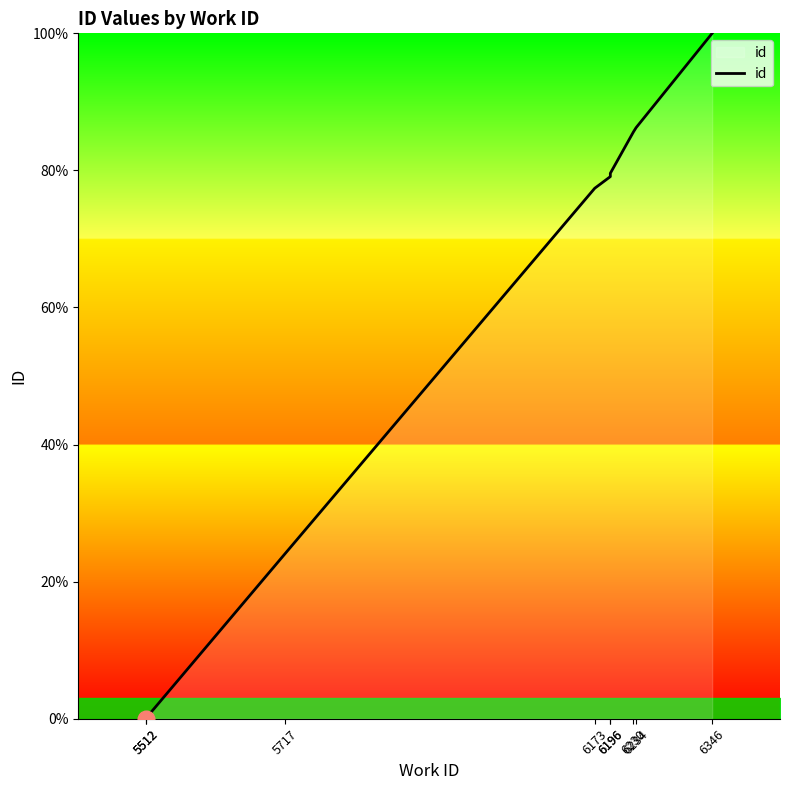

How many lines are shown in the chart?

1